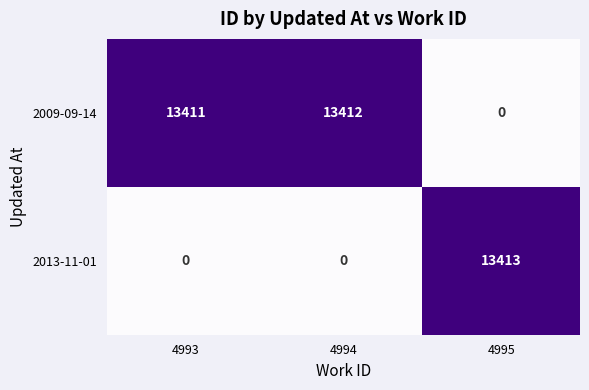

Reading left to right, what are all the values shown in this chart?

2009-09-14: 4993=13411	4994=13412	4995=0
2013-11-01: 4993=0	4994=0	4995=13413